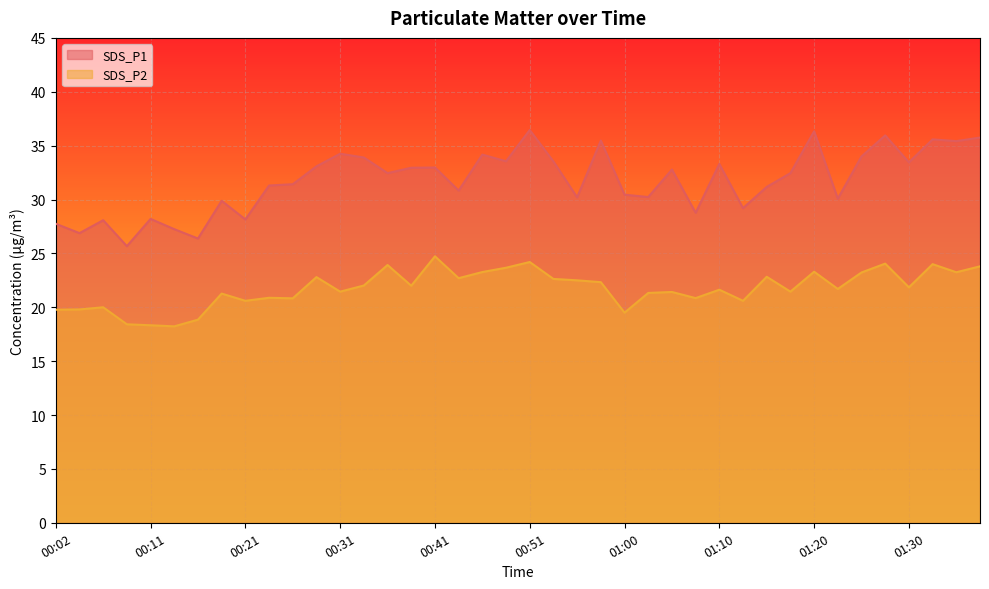

True or false: SDS_P2 and SDS_P1 intersect in this chart.

False